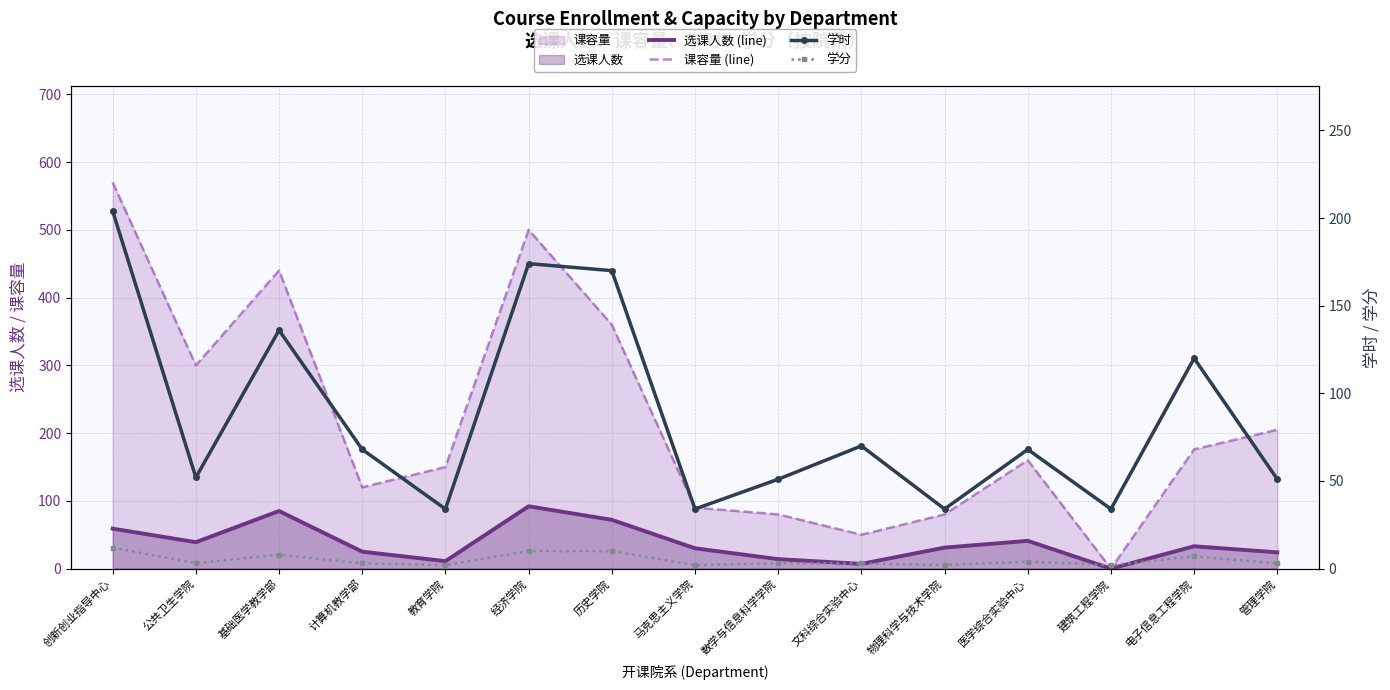

How many times do 学分 and 课容量 (line) cross each other?

2